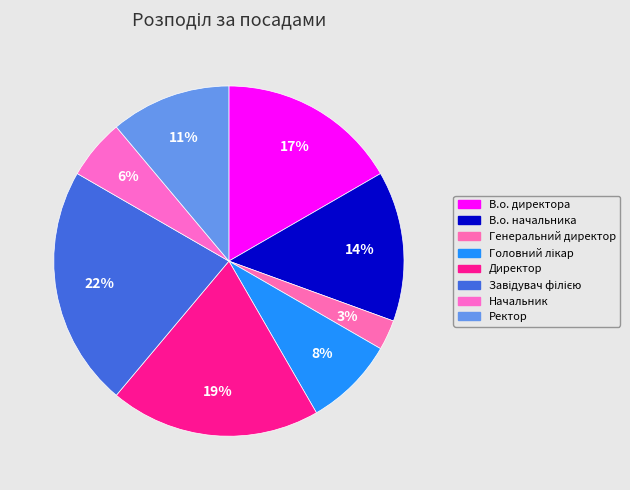

To the nearest percent, what is the average slice percentage?

12%